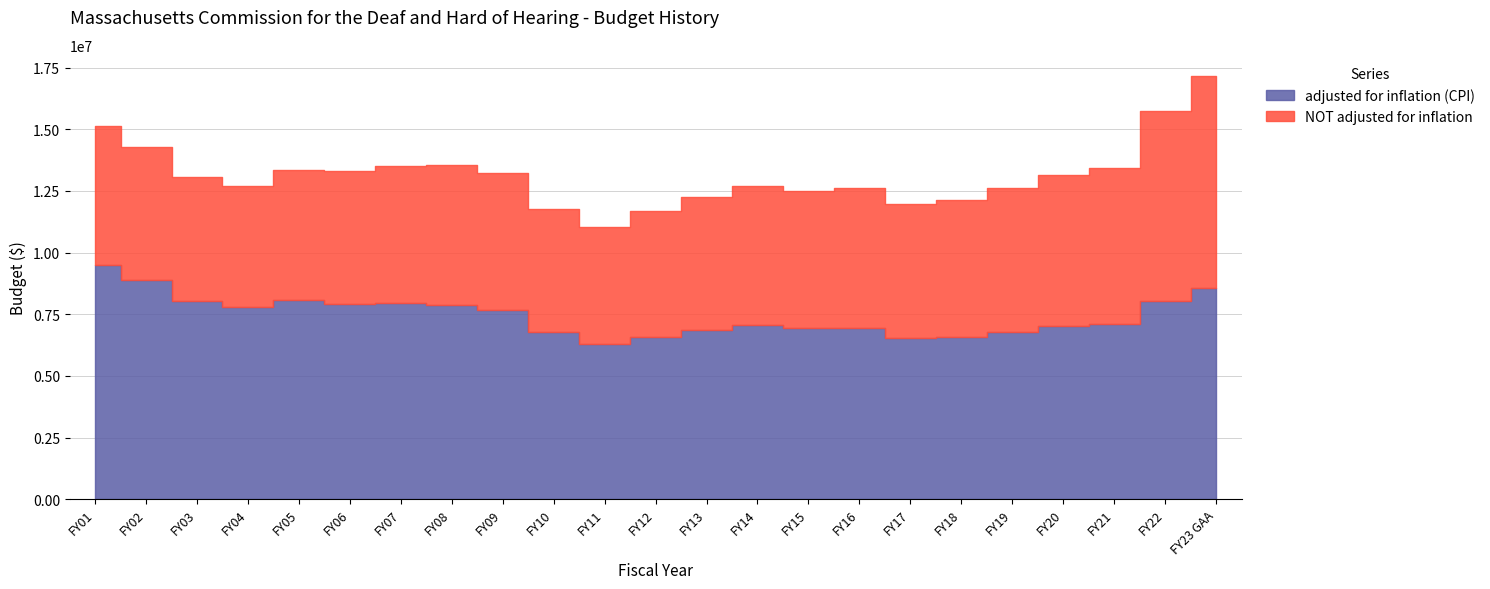

How many values in the NOT adjusted for inflation series are below 5548262?

11